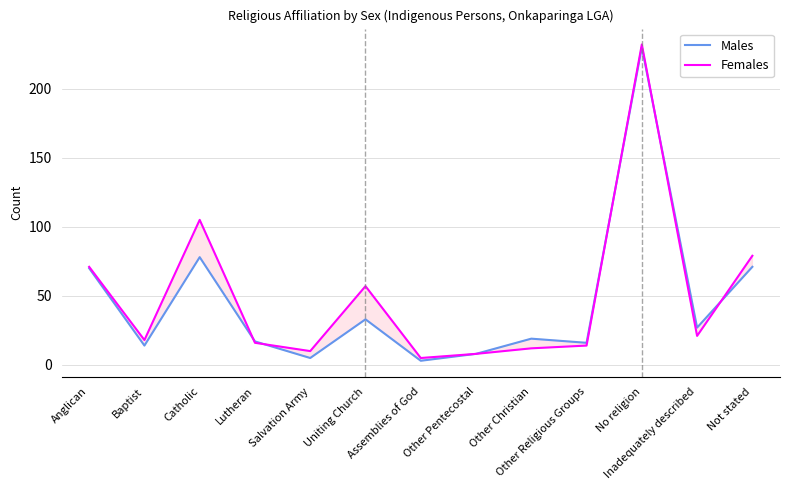

What is the difference between the highest and lowest values at Lutheran?

1